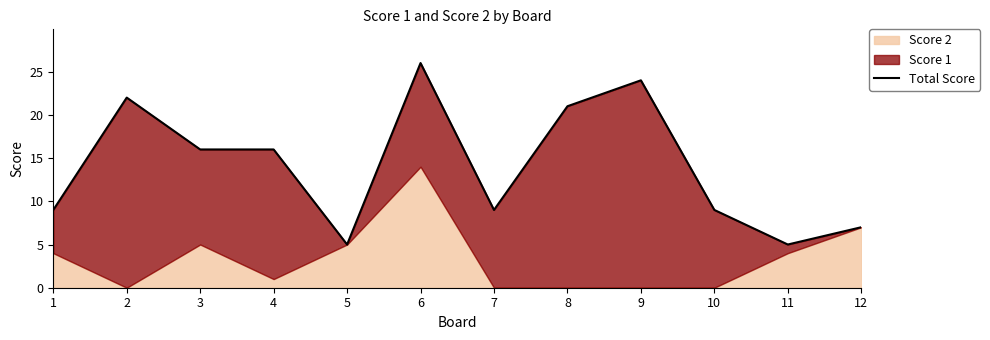

How many interior local valleys (lower than both neighbors) does the data have?

3